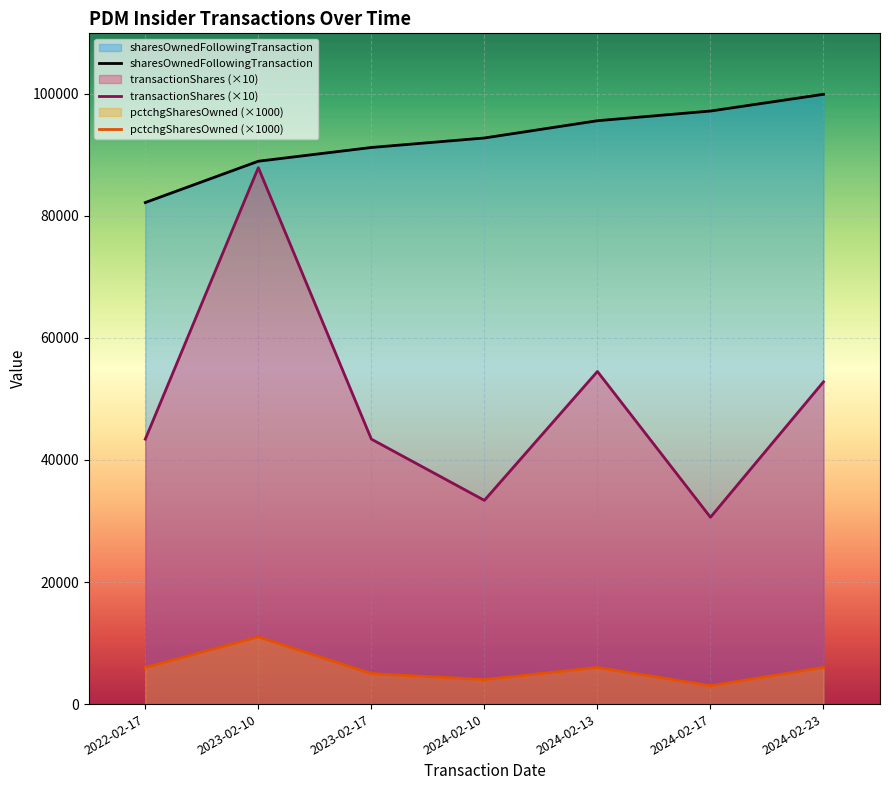

True or false: pctchgSharesOwned has more than 0 points higher than both neighbors.

True